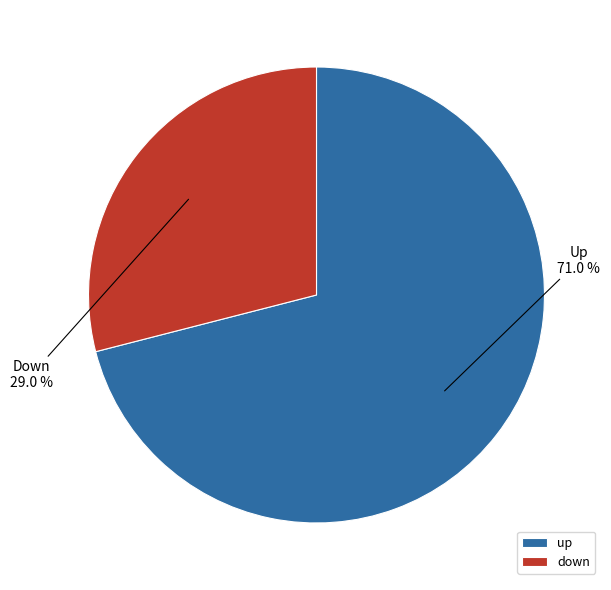

Which slice is the smallest?

down